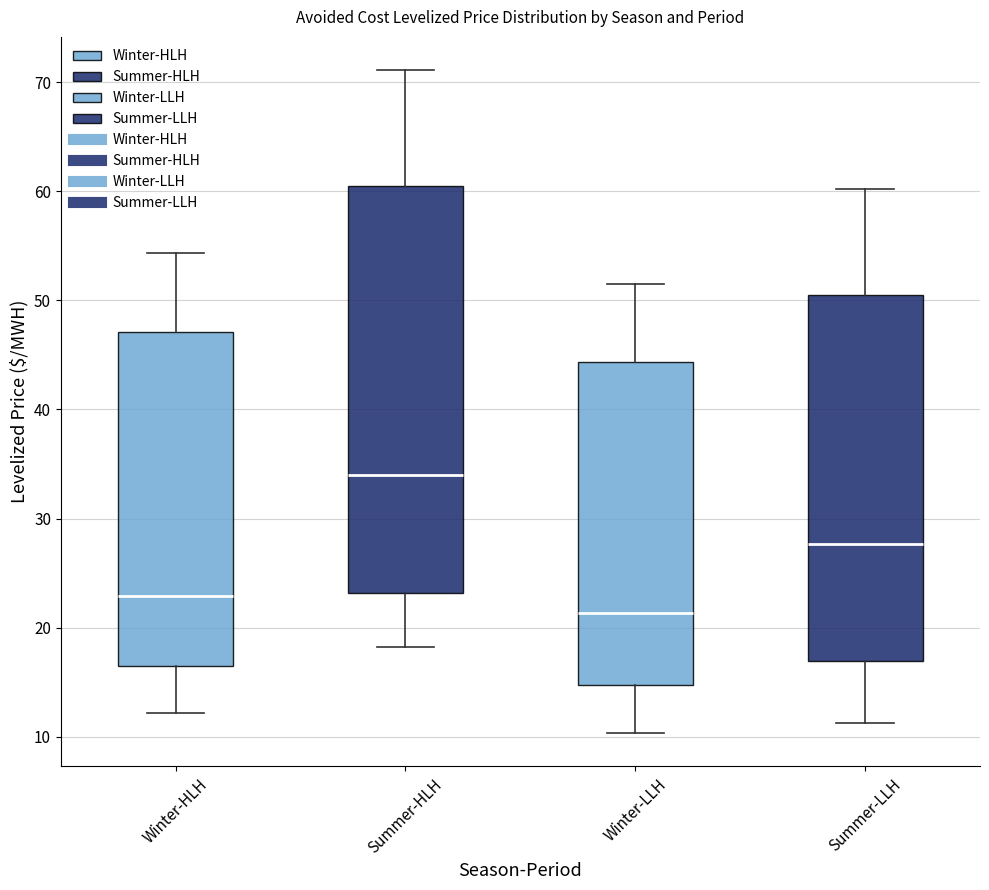

Reading left to right, read every box against the y-axis: the position of its median line, the range the box covers, and the ends of its whiskers. The values are not printed on the chart, so give them approximately, as read against the axis.

Winter-HLH: median 23, box 16 to 47, whiskers 12 to 54
Summer-HLH: median 34, box 23 to 61, whiskers 18 to 71
Winter-LLH: median 21, box 15 to 44, whiskers 10 to 52
Summer-LLH: median 28, box 17 to 51, whiskers 11 to 60